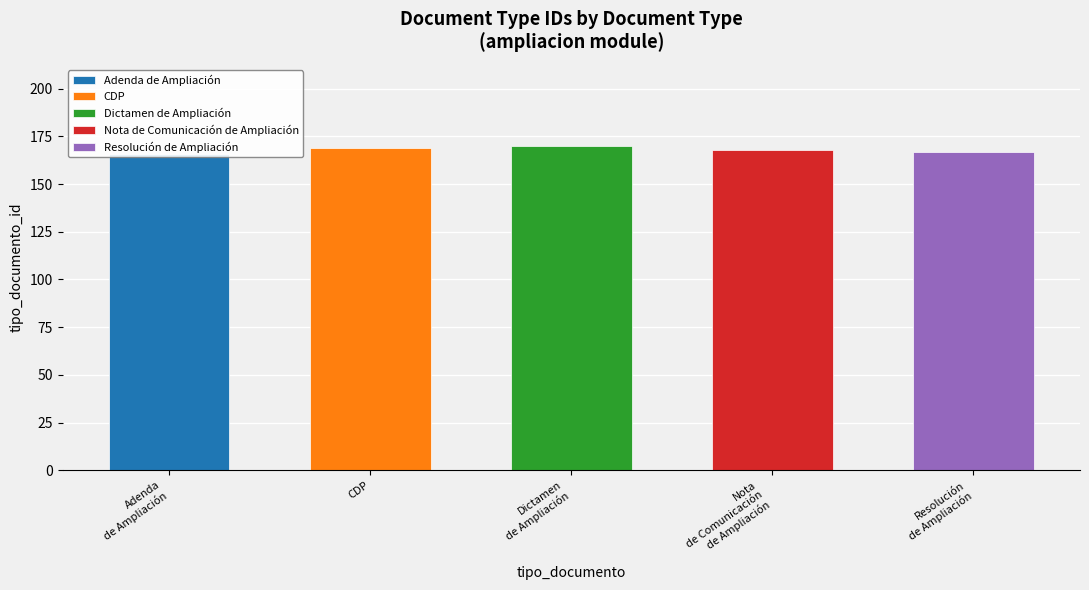

What is the greatest value displayed?

170